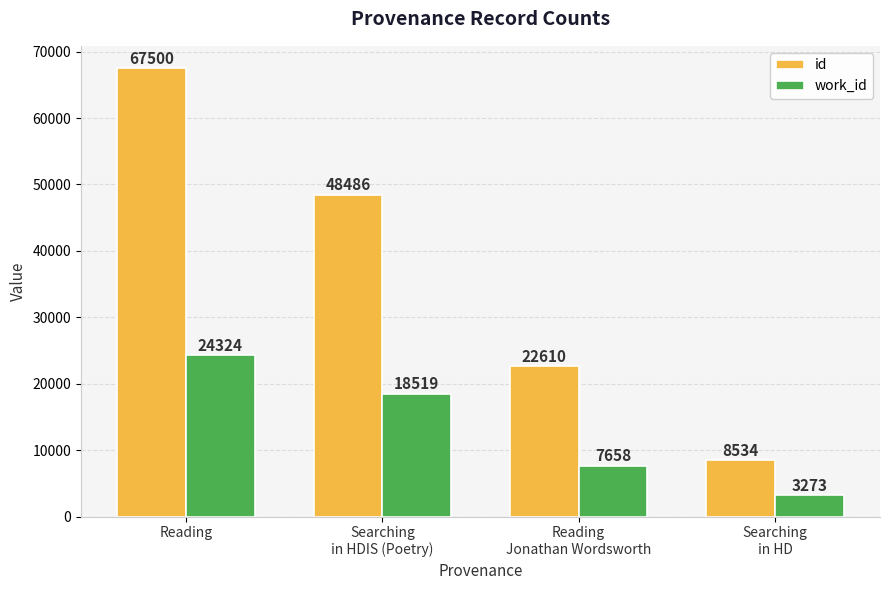

Is it true that work_id equals 31622 at Reading?

False